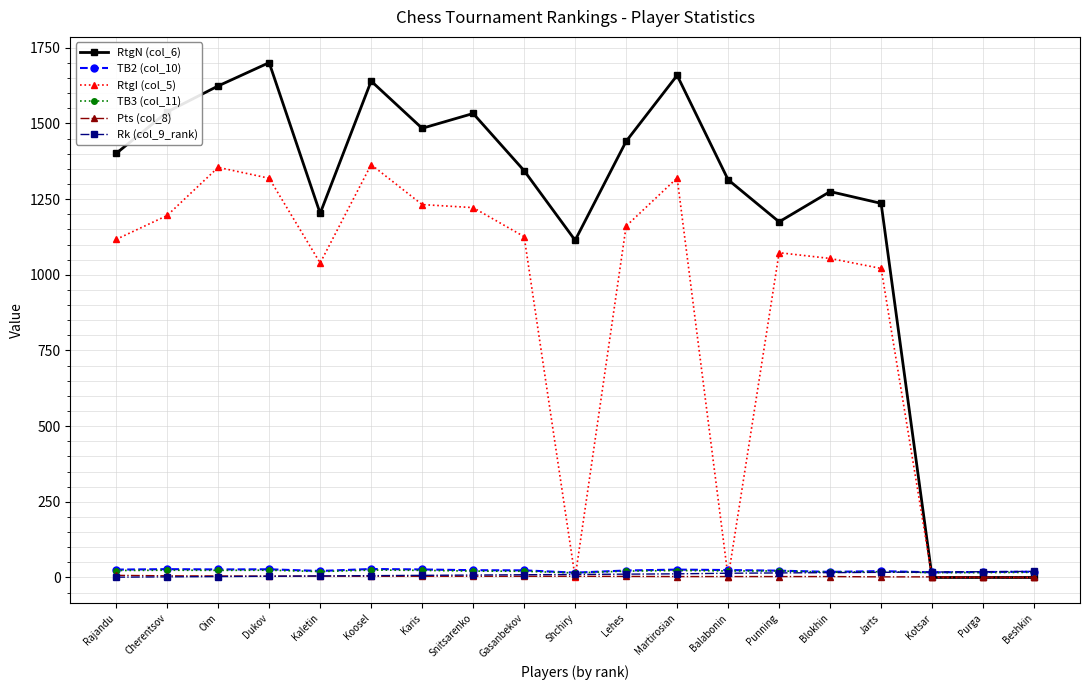

True or false: RtgI (col_5) has a value of 0.0 at Purga.

True